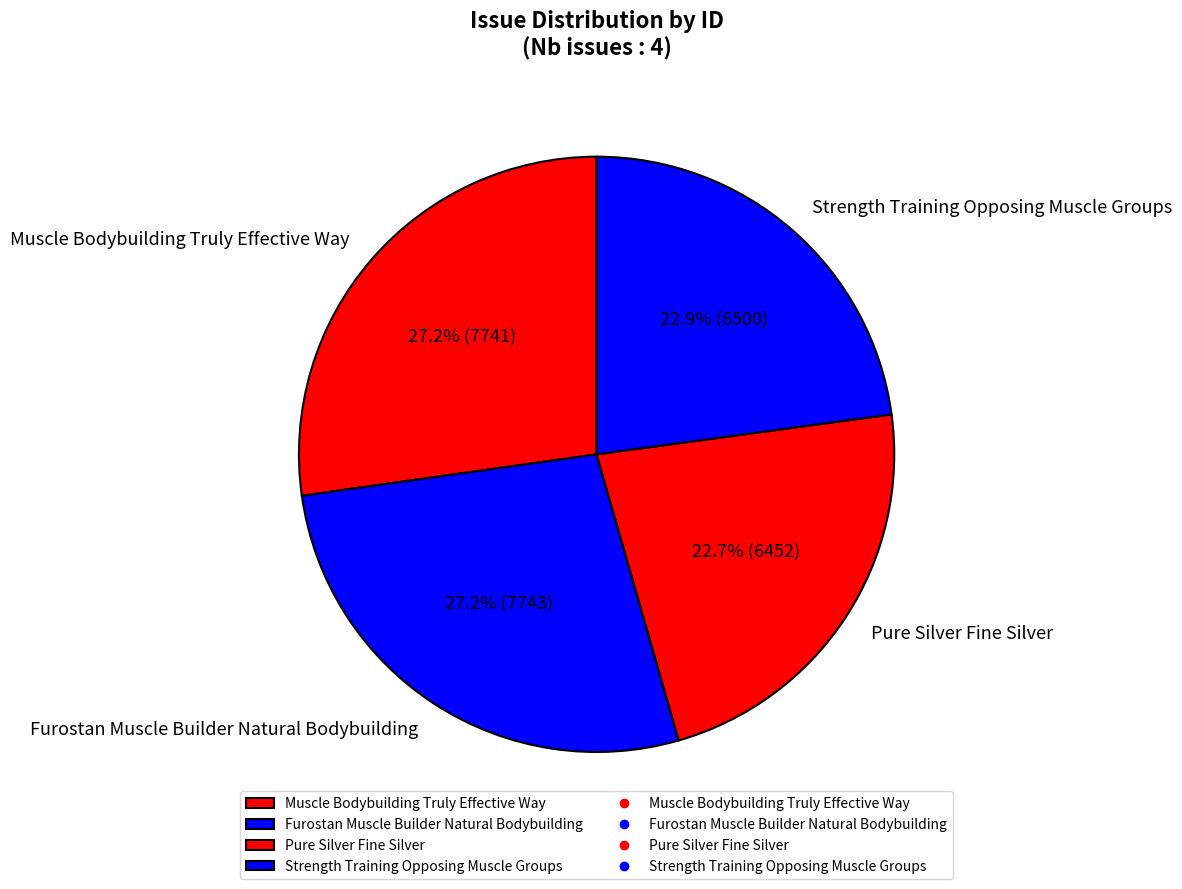

Combined, what portion of the pie is Strength Training Opposing Muscle Groups and Furostan Muscle Builder Natural Bodybuilding?

50.1%